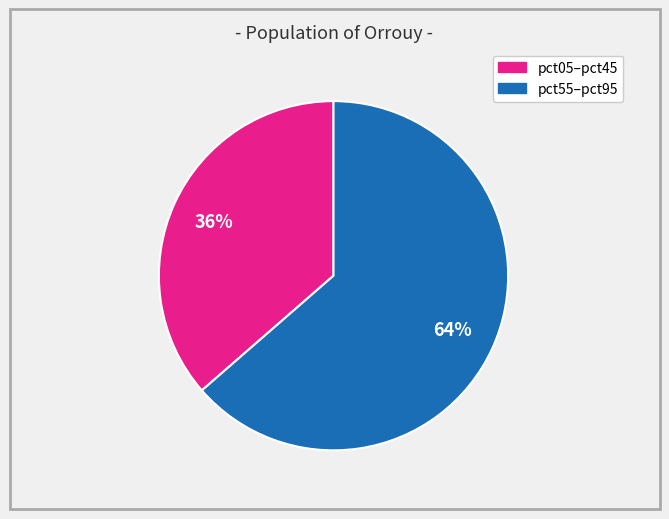

To the nearest percent, what is the average slice percentage?

50%